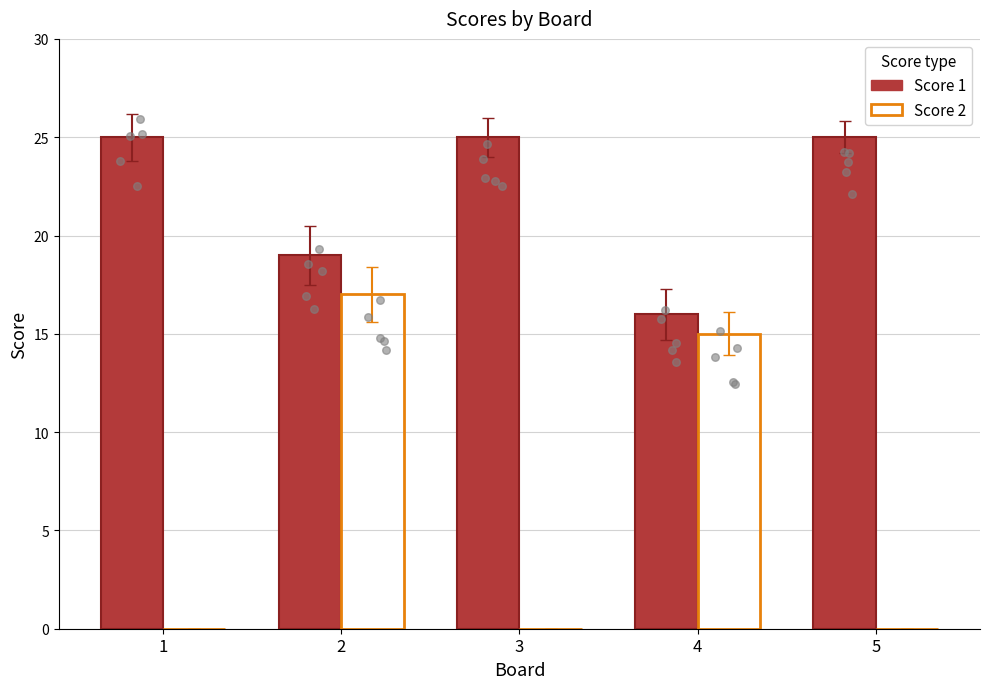

Which series reaches the maximum Y coordinate?

Score 1